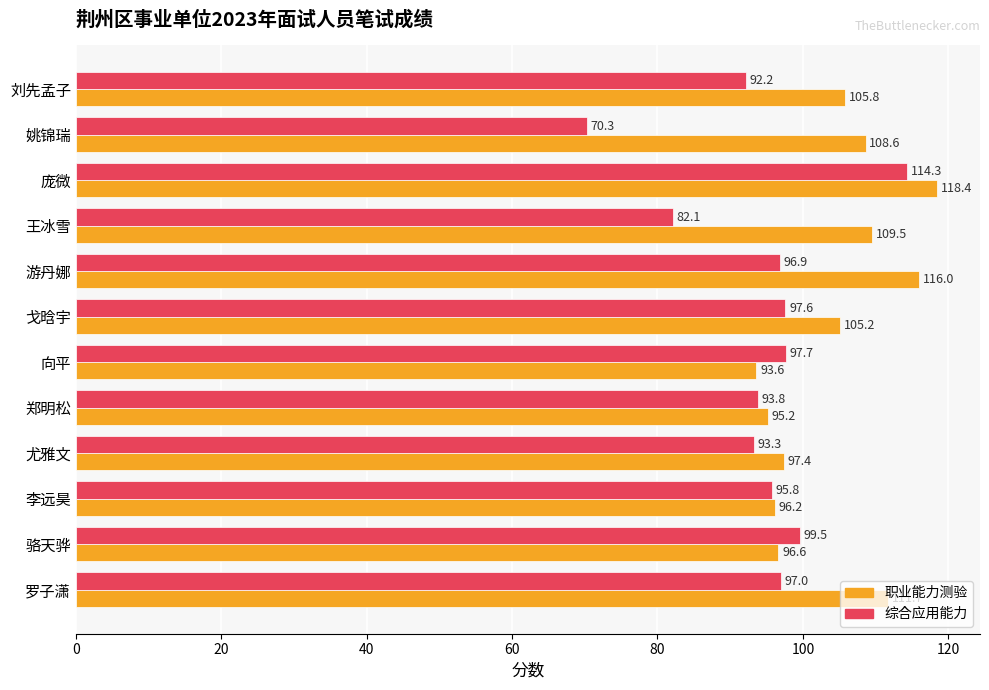

Which series has the largest range (max minus min)?

综合应用能力